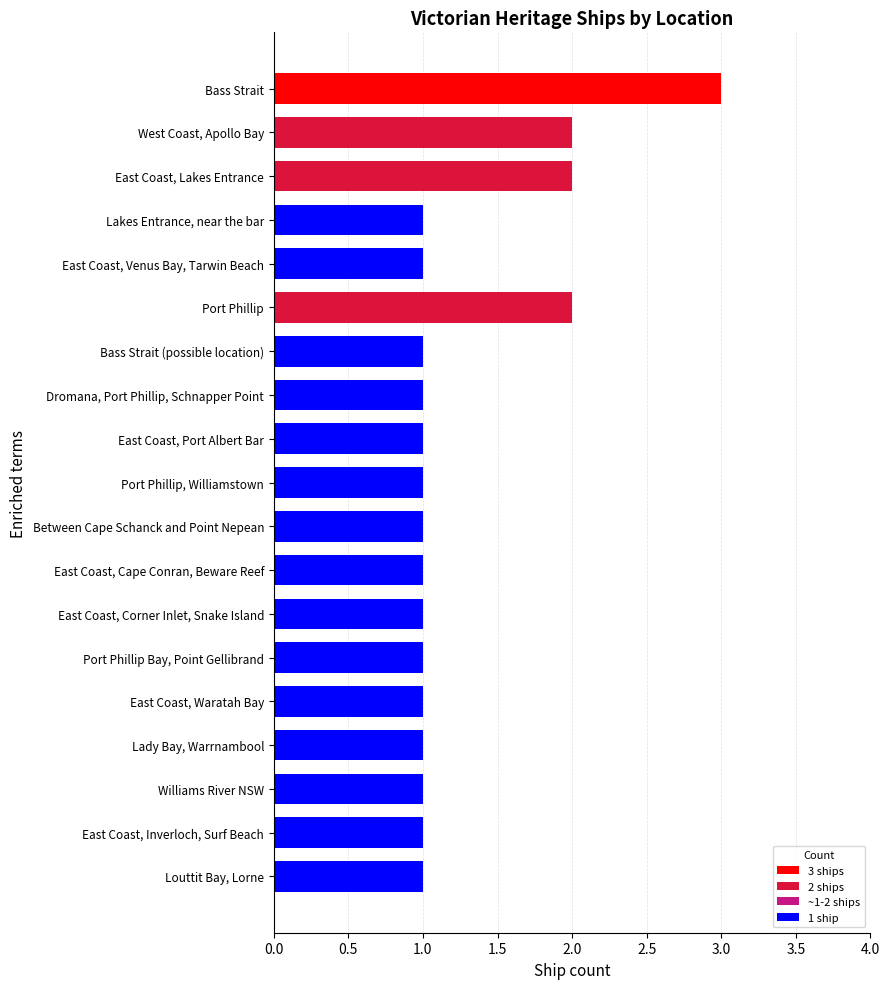

Reading top to bottom, list all the values displayed in this chart.

Bass Strait=3	West Coast, Apollo Bay=2	East Coast, Lakes Entrance=2	Lakes Entrance, near the bar=1	East Coast, Venus Bay, Tarwin Beach=1	Port Phillip=2	Bass Strait (possible location)=1	Dromana, Port Phillip, Schnapper Point=1	East Coast, Port Albert Bar=1	Port Phillip, Williamstown=1	Between Cape Schanck and Point Nepean=1	East Coast, Cape Conran, Beware Reef=1	East Coast, Corner Inlet, Snake Island=1	Port Phillip Bay, Point Gellibrand=1	East Coast, Waratah Bay=1	Lady Bay, Warrnambool=1	Williams River NSW=1	East Coast, Inverloch, Surf Beach=1	Louttit Bay, Lorne=1